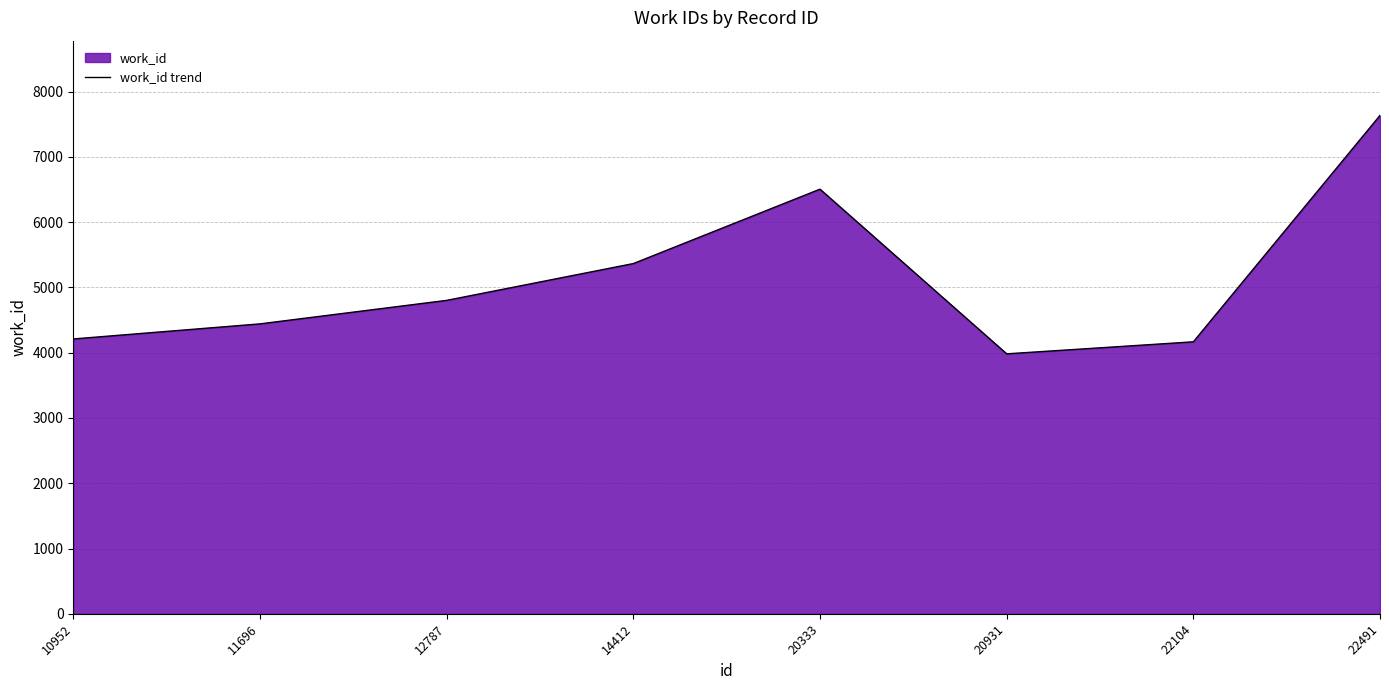

Approximately how many times larger is the value at 10952 compared to 20333?

0.6